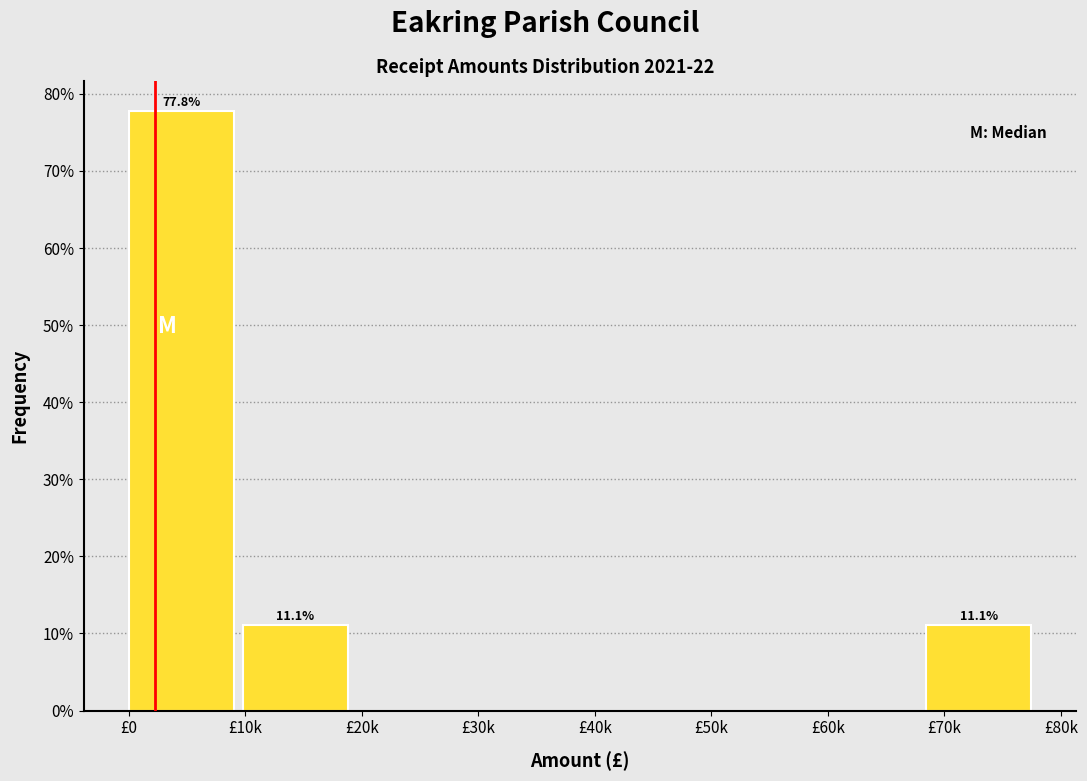

Reading left to right, what are all the values shown in this chart?

£0=77.8	£10k=11.1	£20k=0.0	£30k=0.0	£40k=0.0	£50k=0.0	£60k=0.0	£70k=11.1